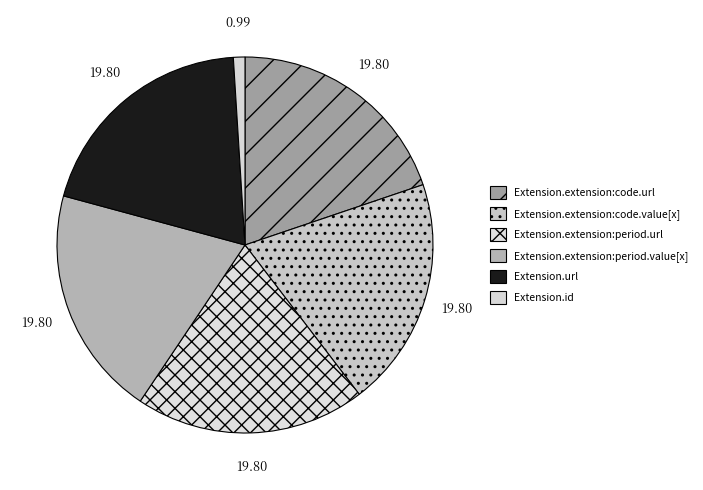

How many slices are in this pie chart?

6